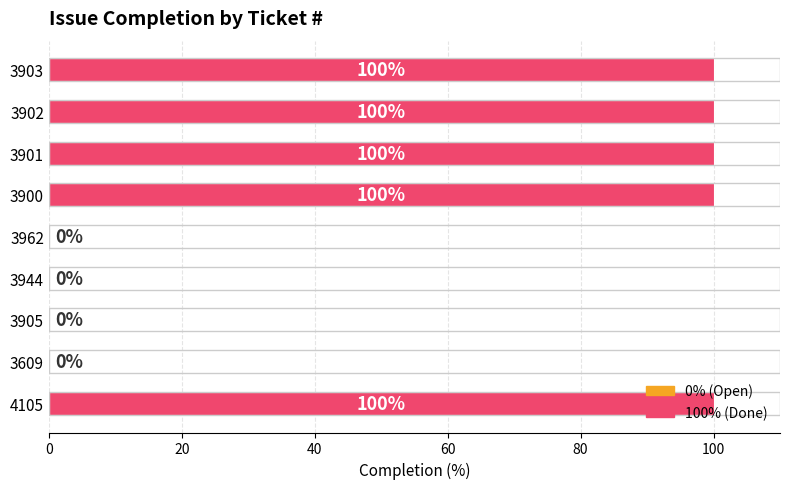

What is the approximate value at 3903, to the nearest 50?

100